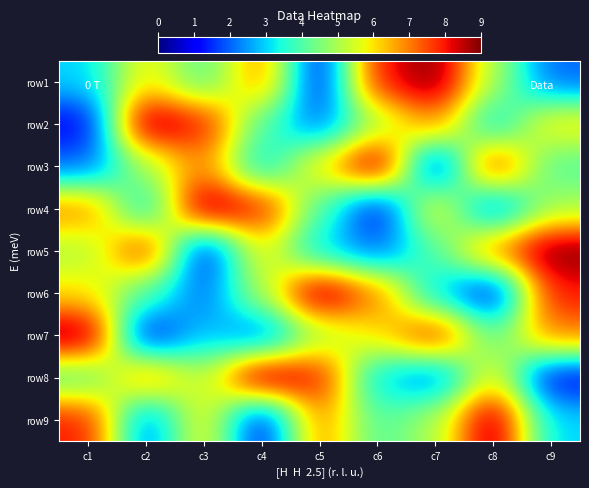

What is the difference between the highest and lowest values at c6?

8